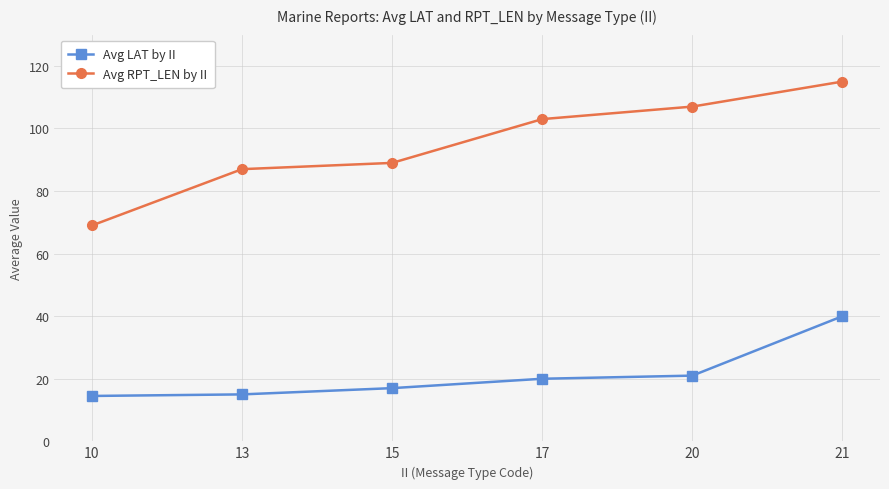

Rank the series by their average value, from highest to lowest.

Avg RPT_LEN by II, Avg LAT by II